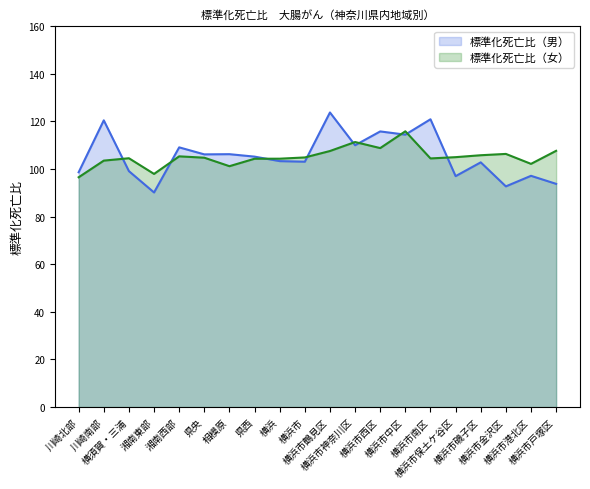

What is the label of the 13th point from the left?

横浜市西区